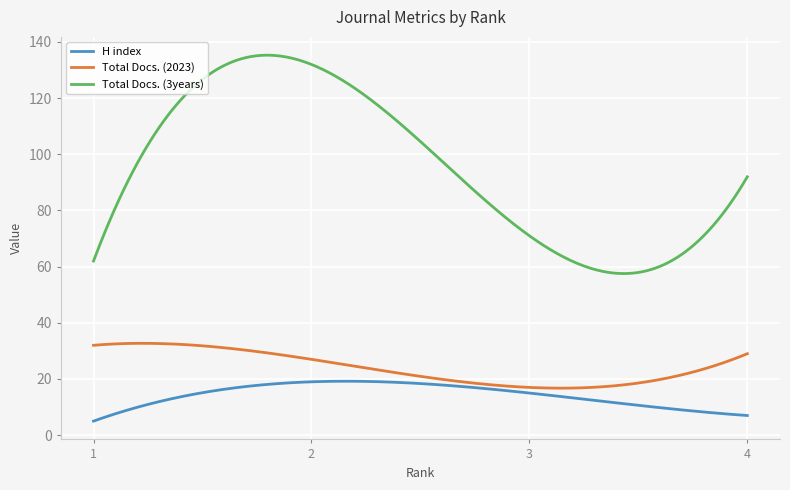

What is the smallest value displayed?

5.0